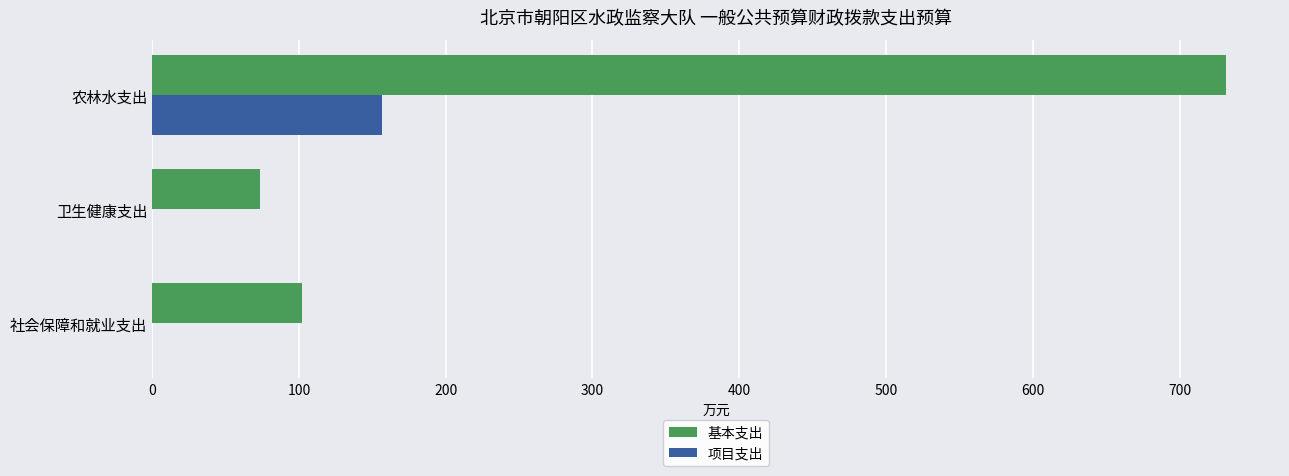

Read the 项目支出 value at 农林水支出.

156.6